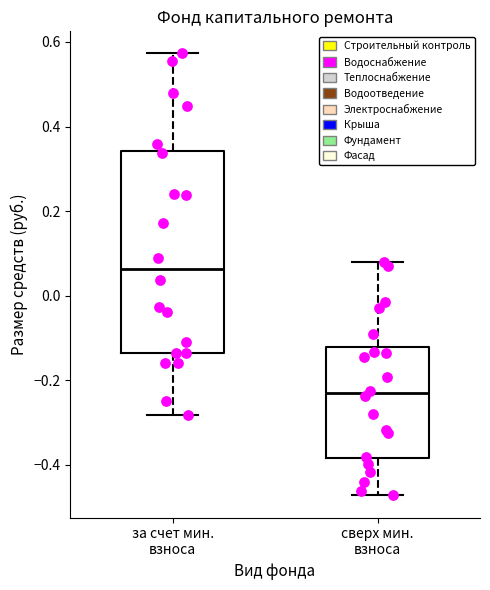

Which box has the highest median line?

за счет мин. взноса